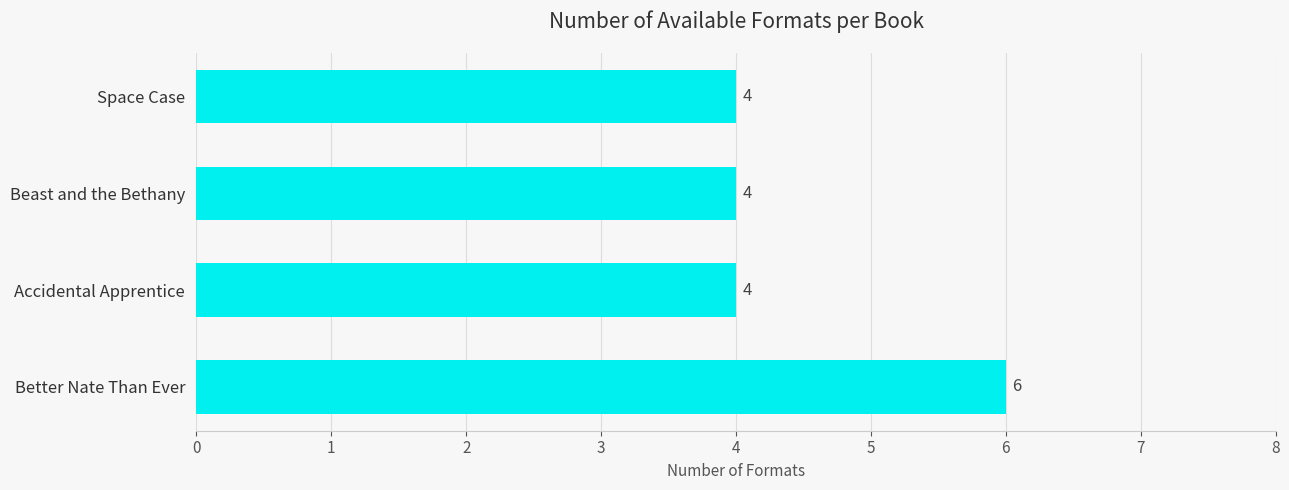

Reading bottom to top, list all the values displayed in this chart.

Better Nate Than Ever=6	Accidental Apprentice=4	Beast and the Bethany=4	Space Case=4